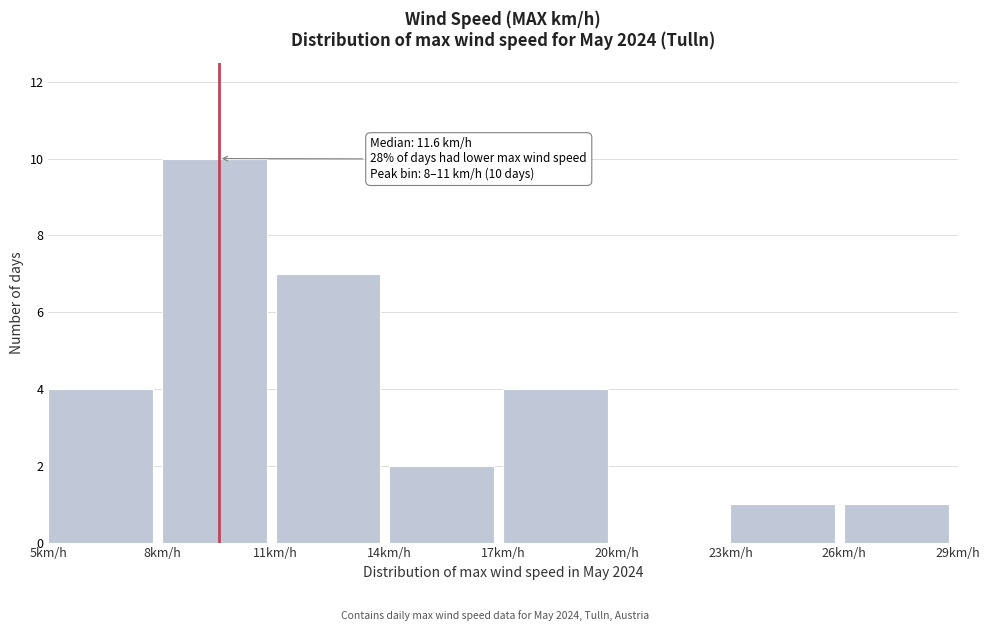

Over which range of the x-axis is the bar tallest?

8 to 11